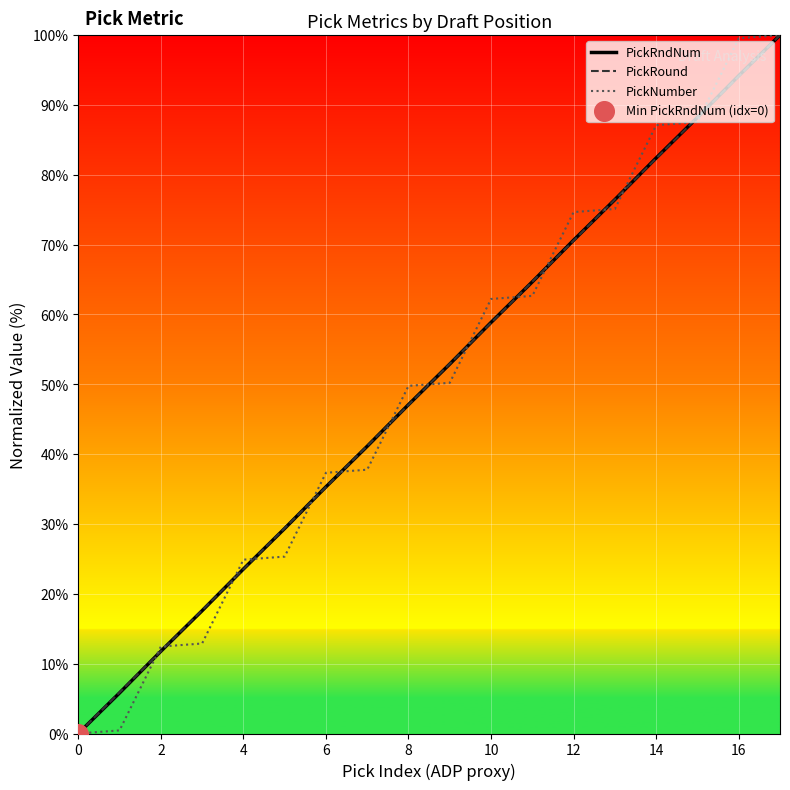

How many lines are shown in the chart?

3